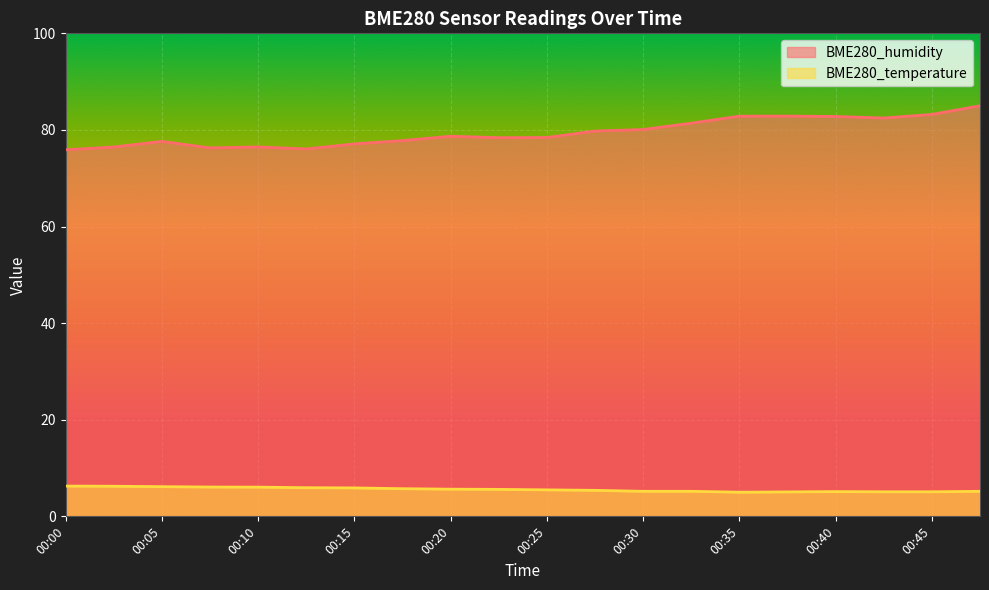

What is the difference between the BME280_temperature values at 00:15 and 00:05?

0.3